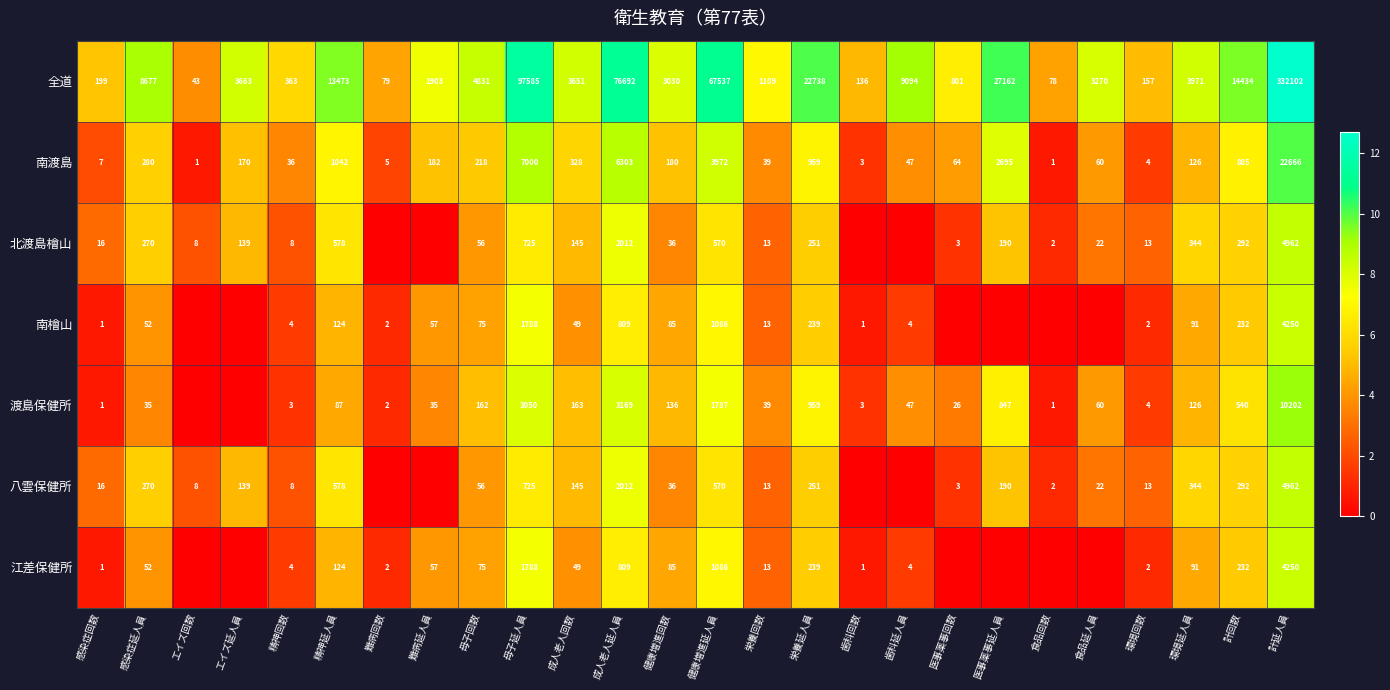

How many categories are shown in the chart?

26